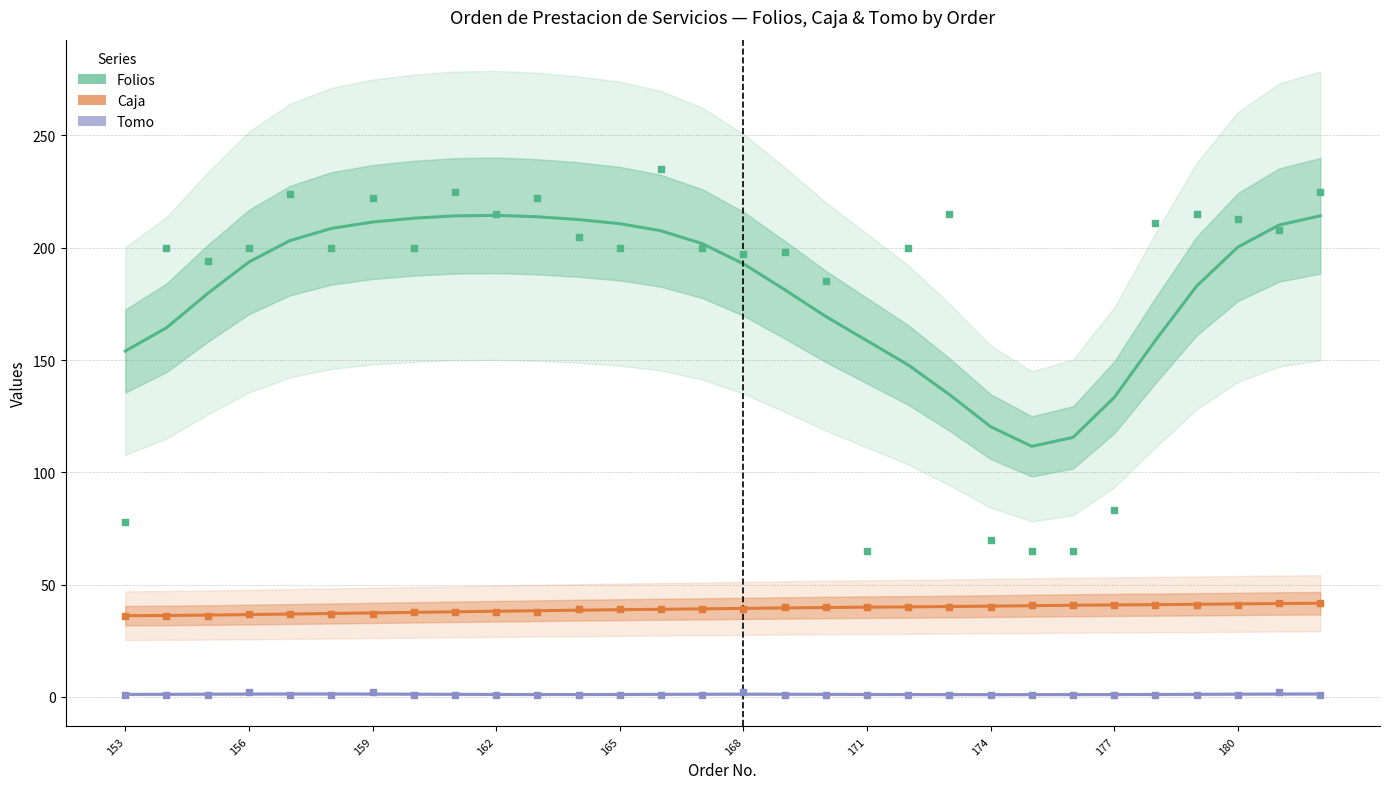

What are all the series names shown in the legend?

Folios, Caja, Tomo